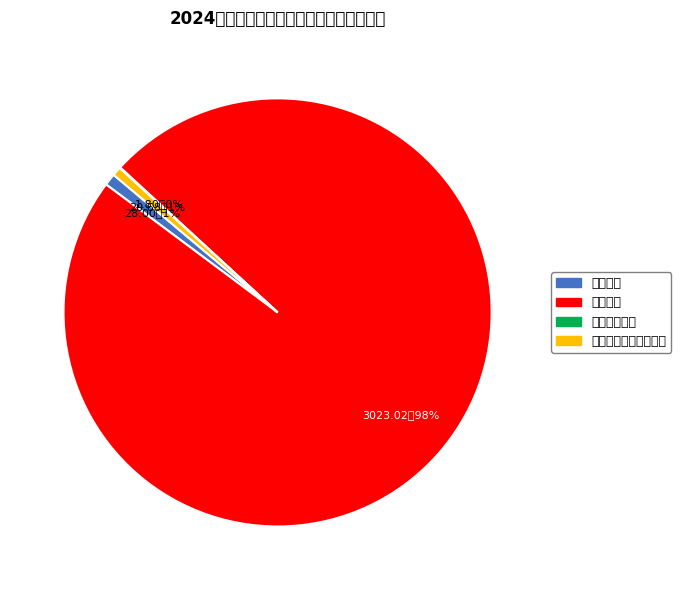

To the nearest percent, what is the difference between the largest and smallest slice percentages?

98%